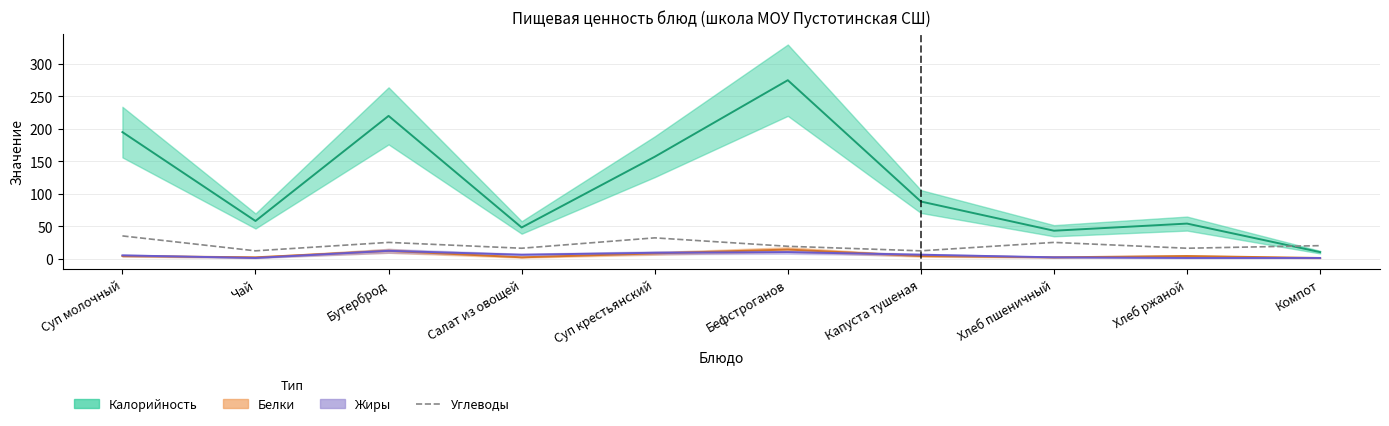

What is the approximate value at Хлеб пшеничный, to the nearest 5?

25